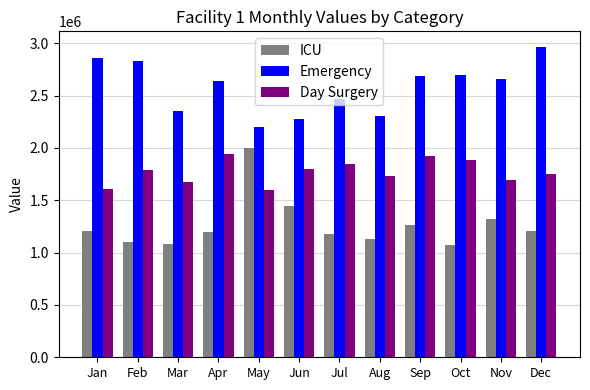

At which label is ICU closest to 1536000?

Jun